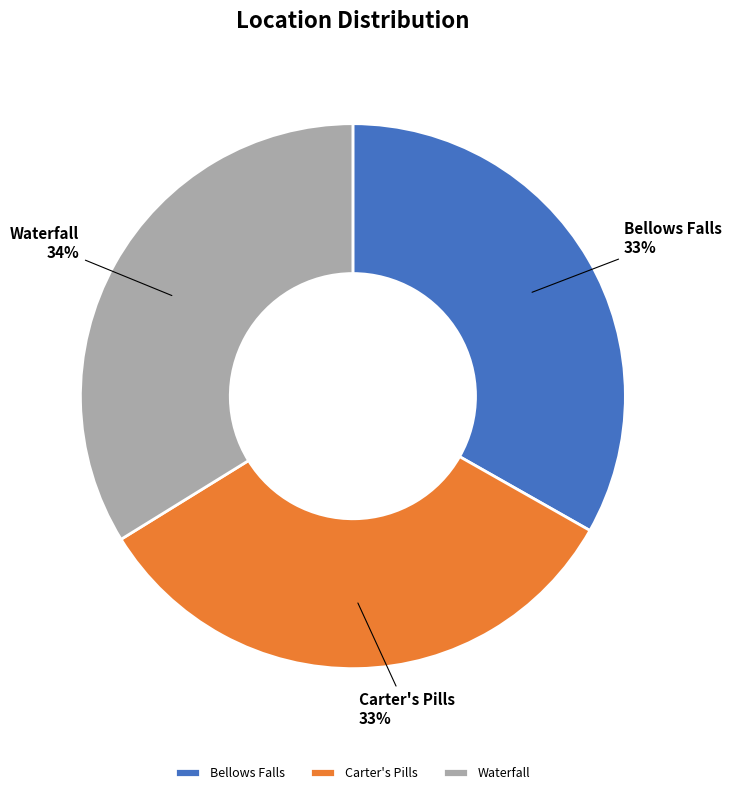

Which slice is the largest?

Waterfall